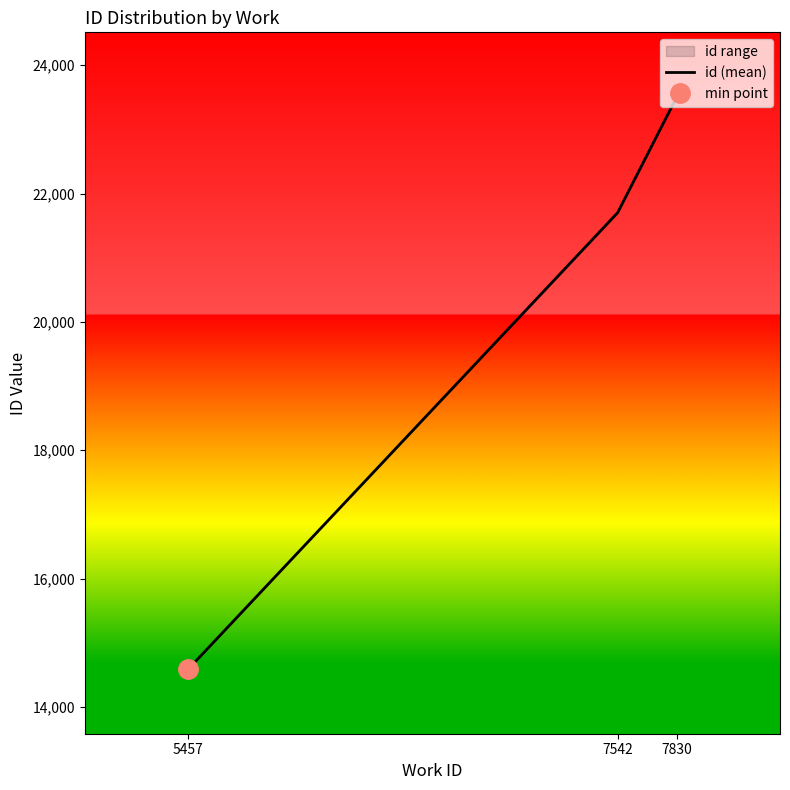

What is the difference between the maximum and second lowest values?

1811.0